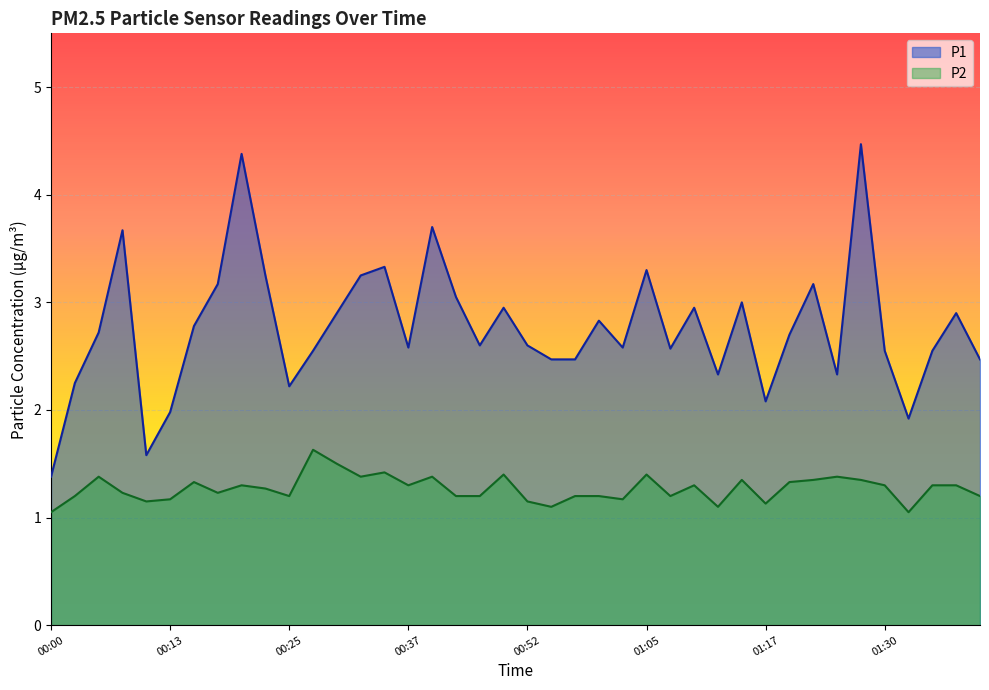

What is the spread (max minus min) of values at 01:30?

1.2